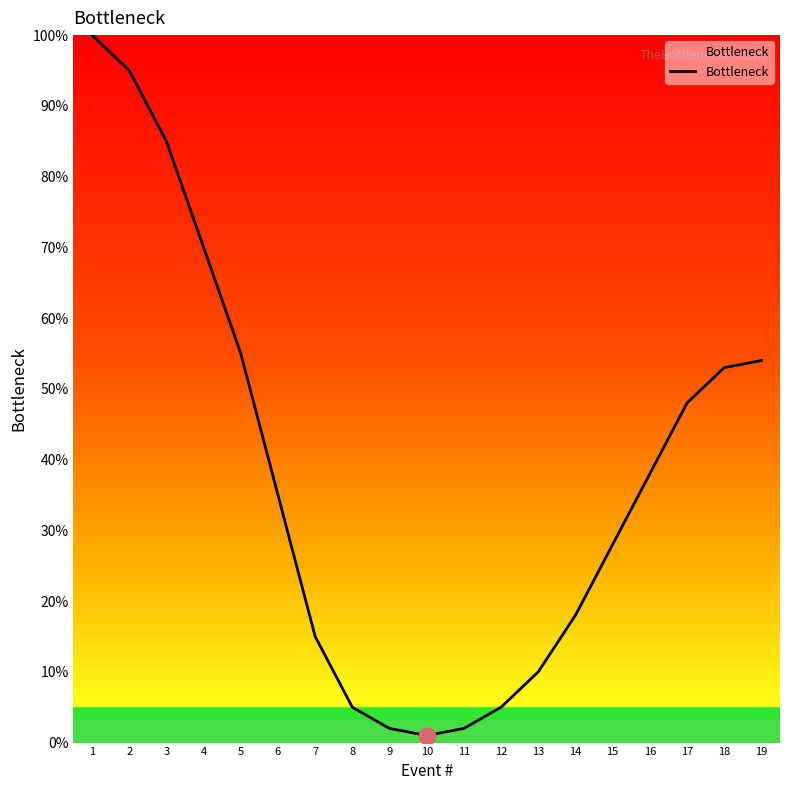

True or false: the data shows 18 at 14.

True